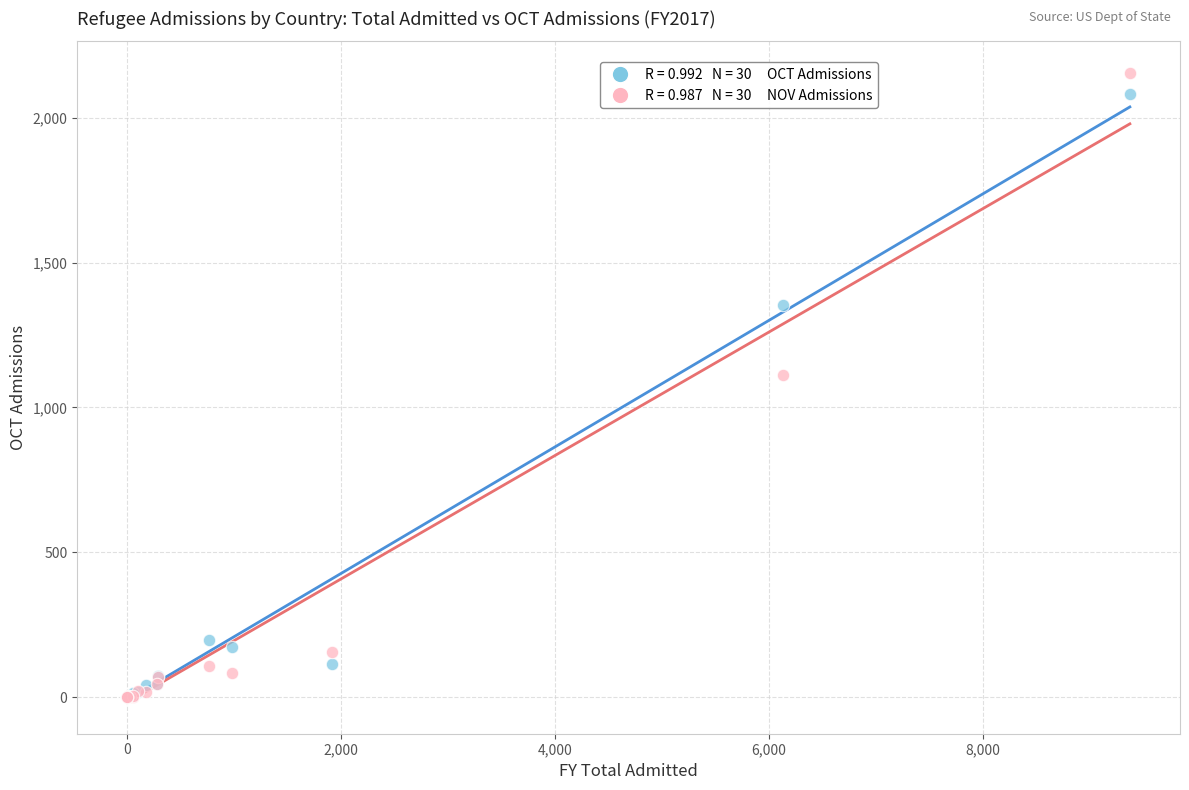

Across all series, what Y value is closest to 1077?

1111